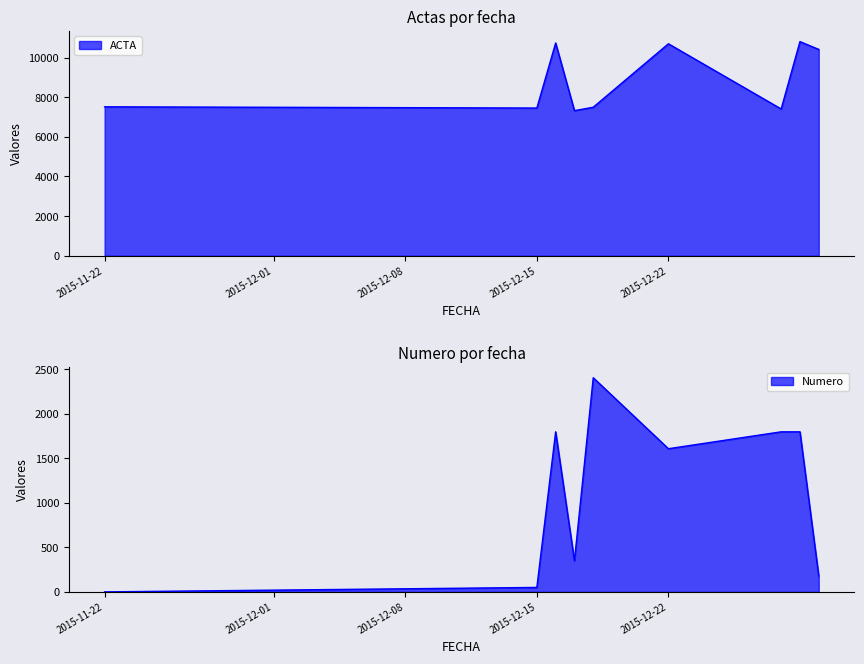

What is the value of the ACTA point at the 2nd from the left?

7454